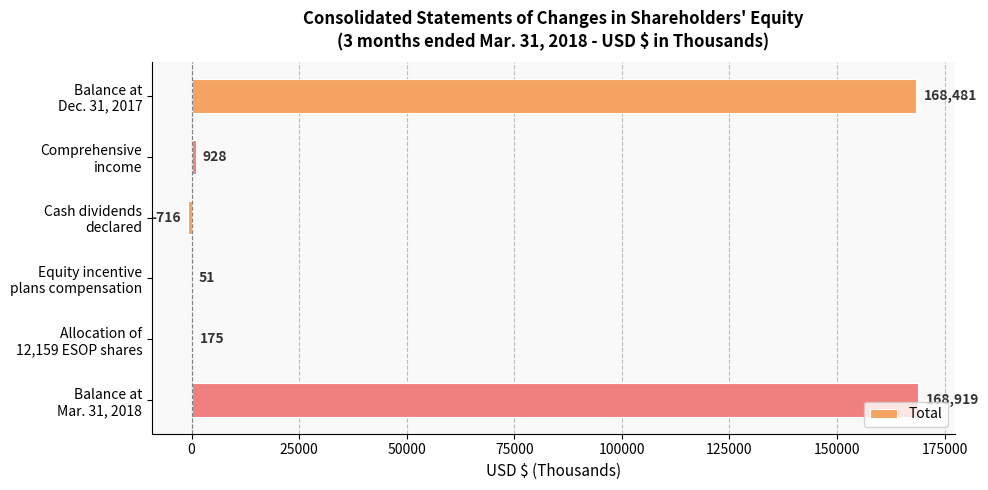

What is the maximum value shown in the chart?

168919